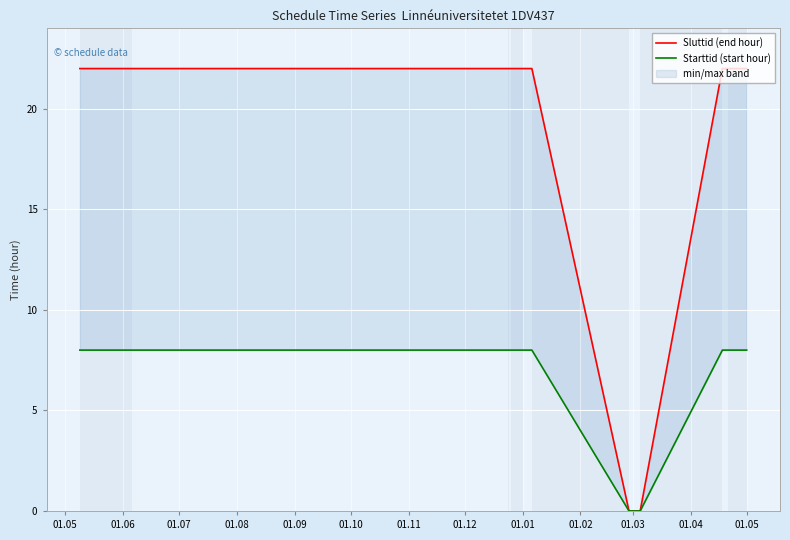

Is it true that Starttid (start hour) equals 12 at 01.02?

False